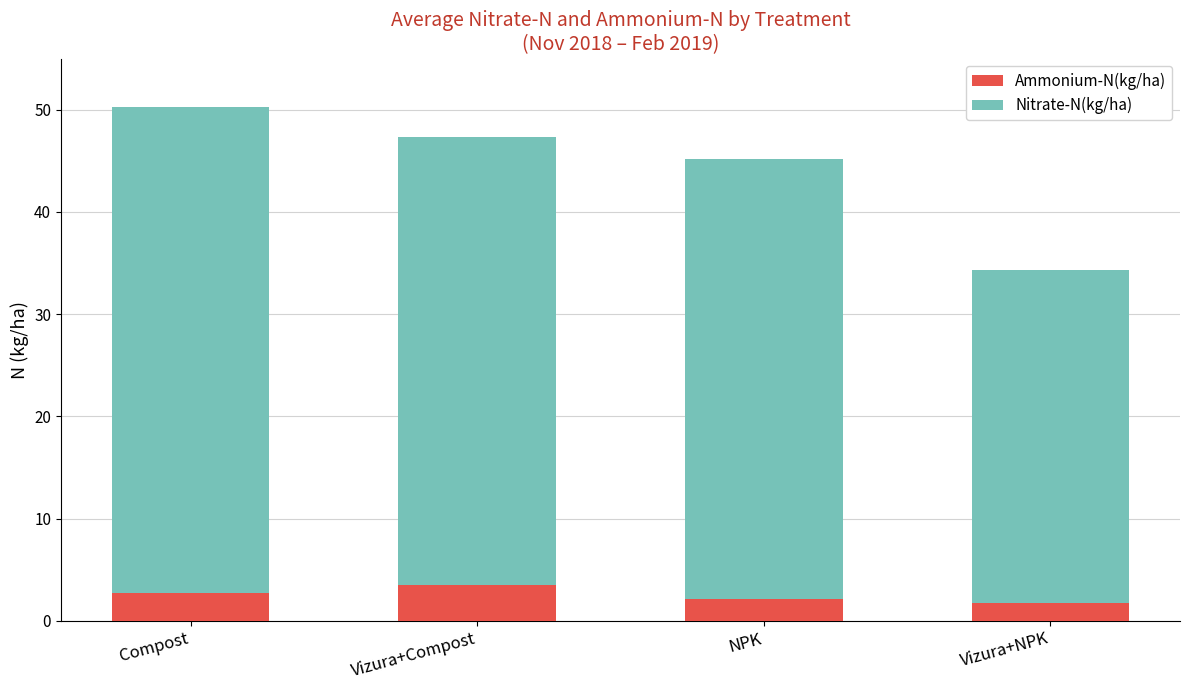

The value of Ammonium-N(kg/ha) at Vizura+Compost is 1.7. True or false?

False